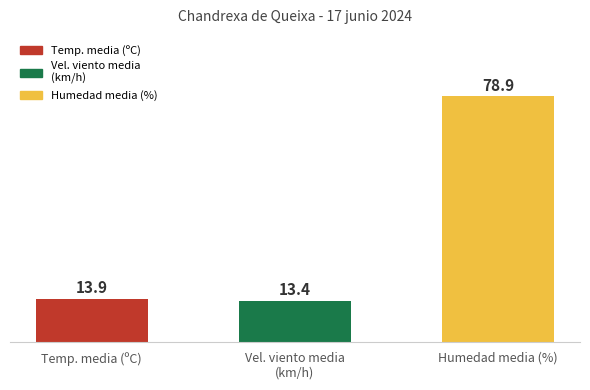

Where is the data nearest to the value 46?

Temp. media (ºC)